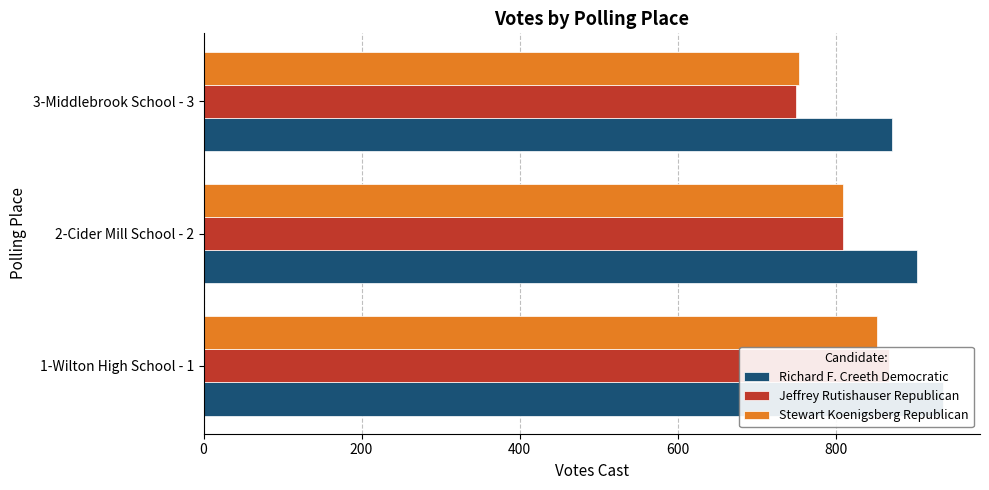

What is the minimum value shown in the chart?

750